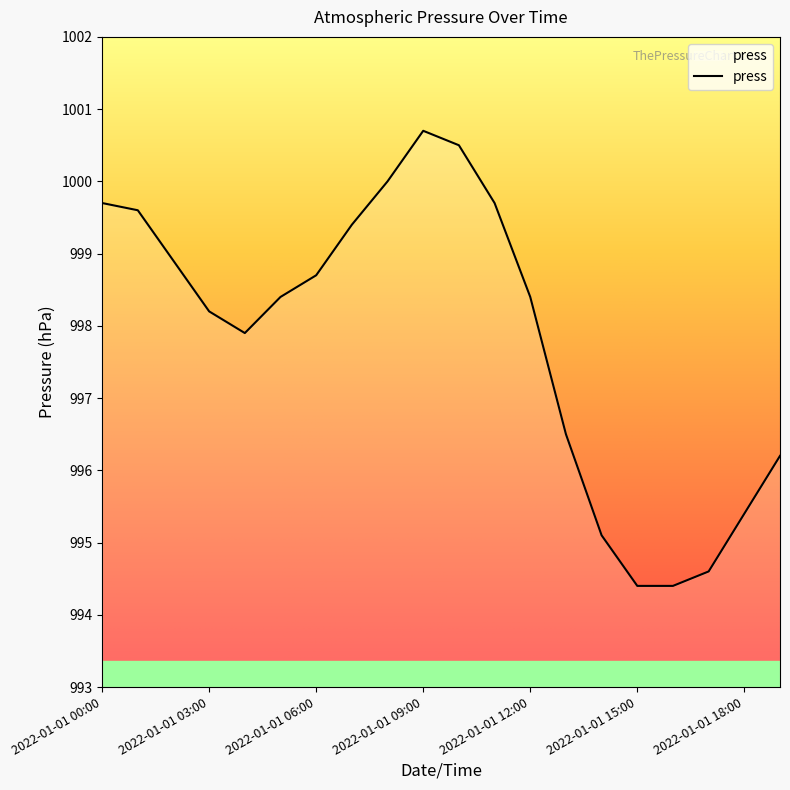

What is the difference between the maximum and minimum values?

6.3